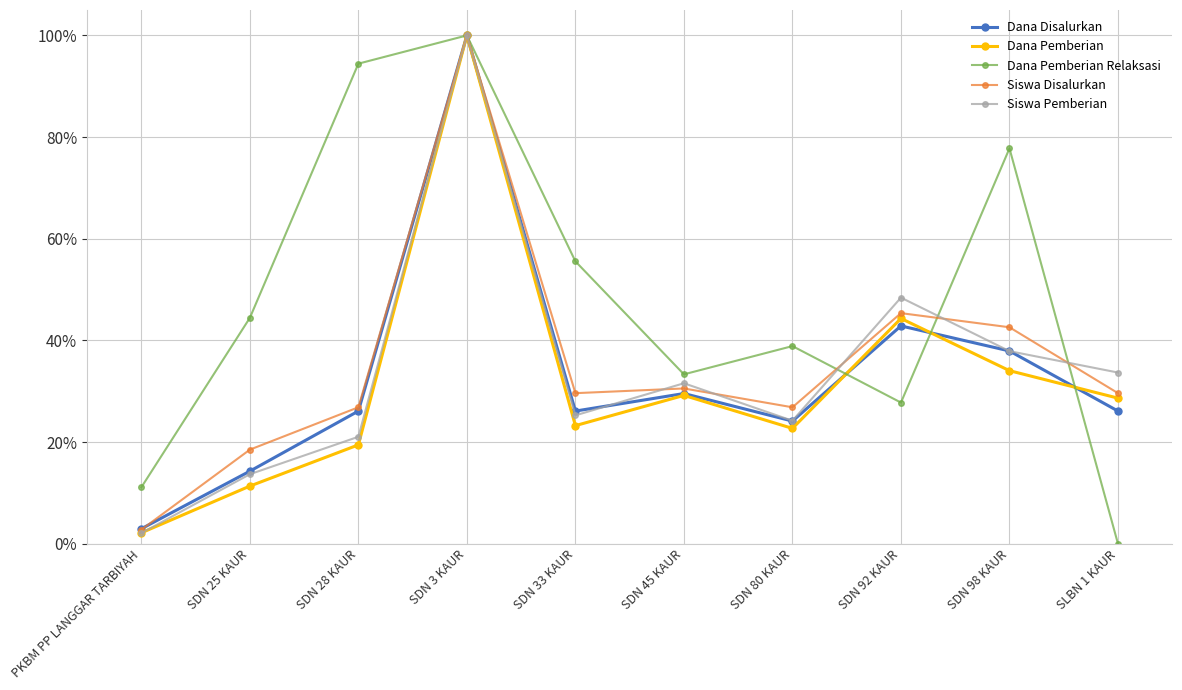

What is the total value across all series at SDN 92 KAUR?

2.1